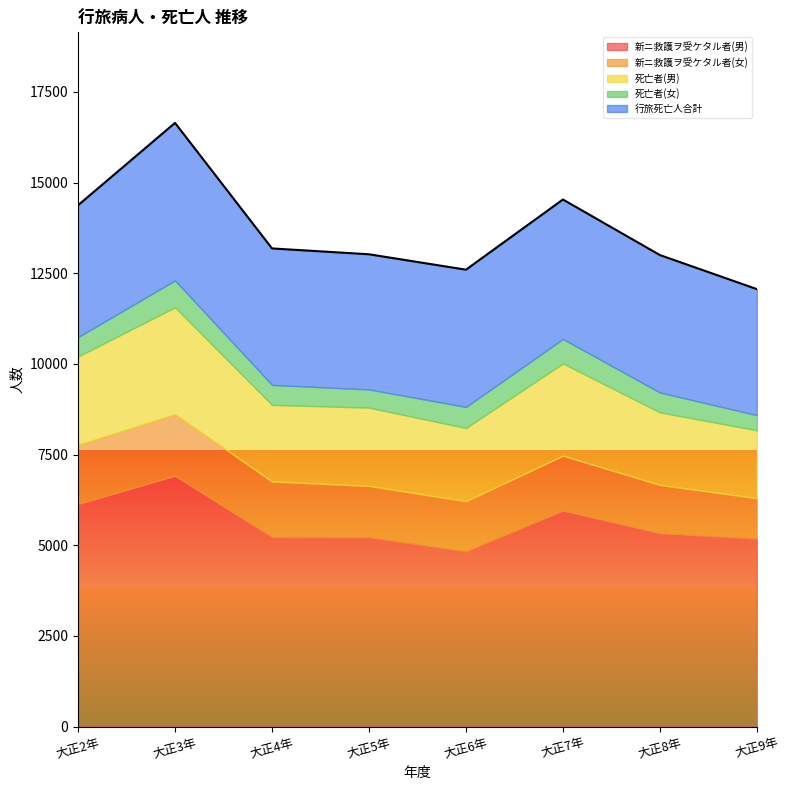

Which has a higher value, 大正4年 or 大正6年?

大正4年